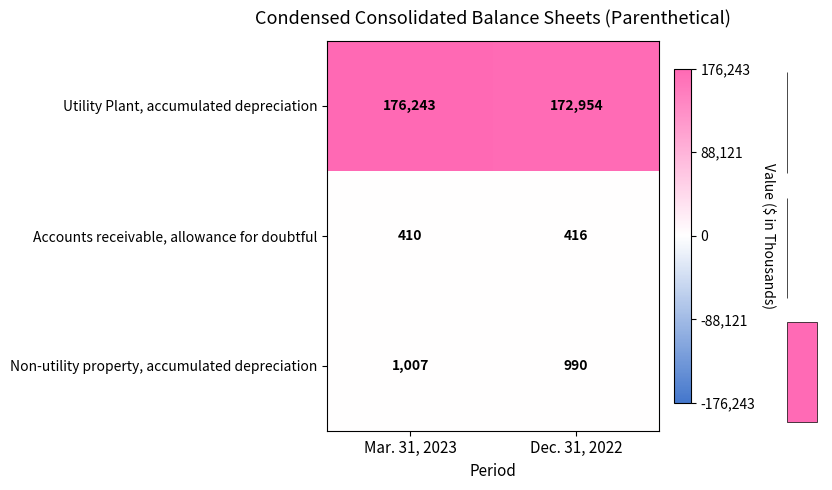

True or false: Utility Plant, accumulated depreciation has a value of 38969 at Dec. 31, 2022.

False